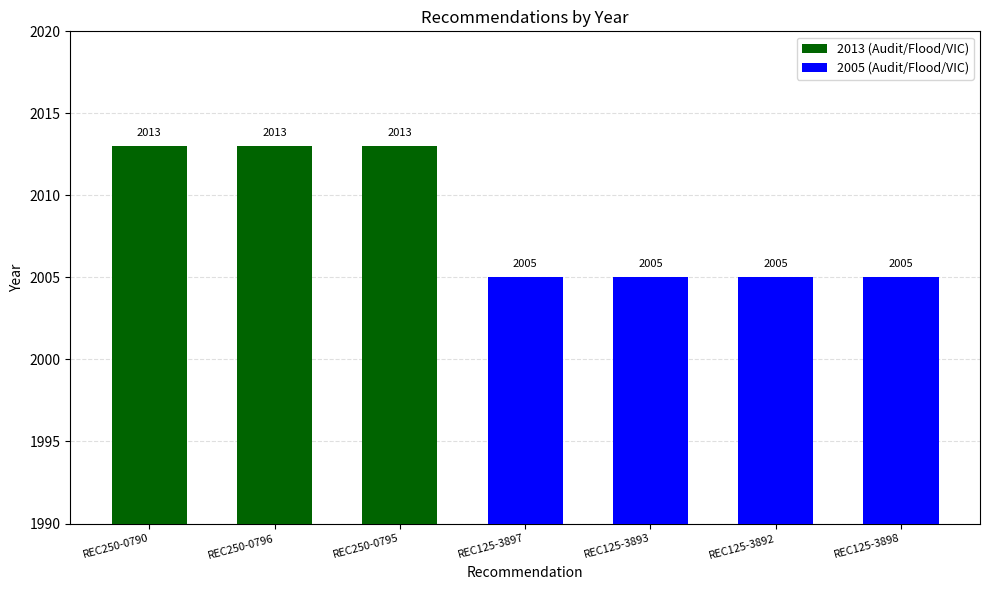

Does the chart contain any negative values?

No